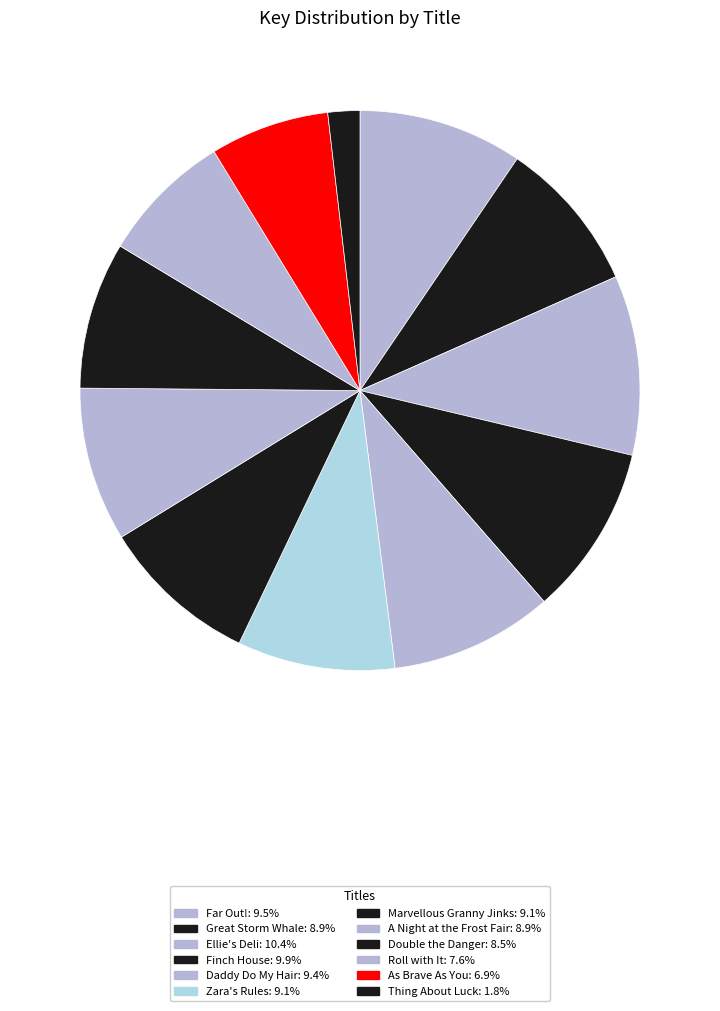

How many slices are in this pie chart?

12